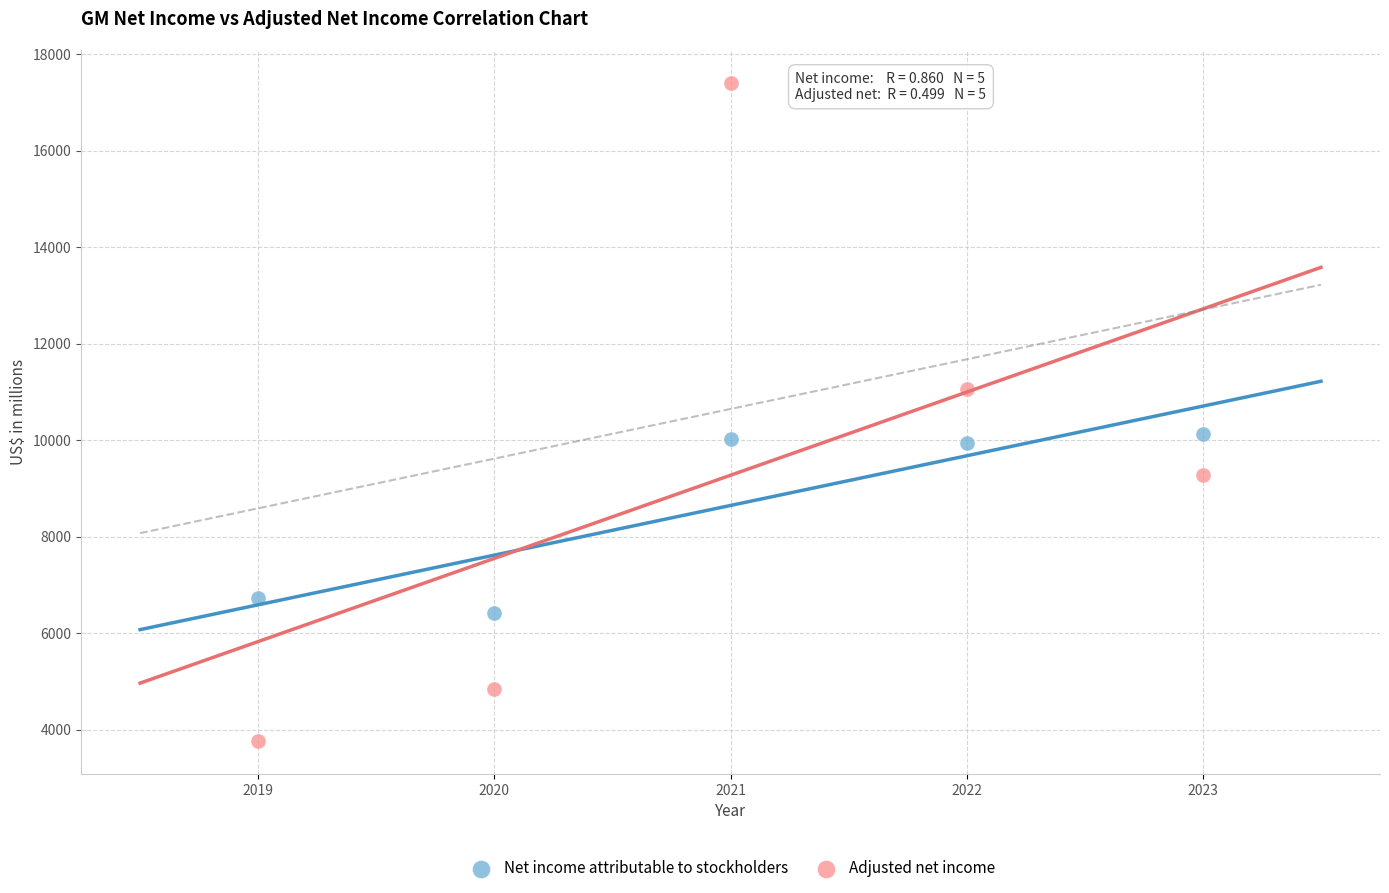

In the Net income attributable to stockholders series, what Y value is closest to 8277?

6732